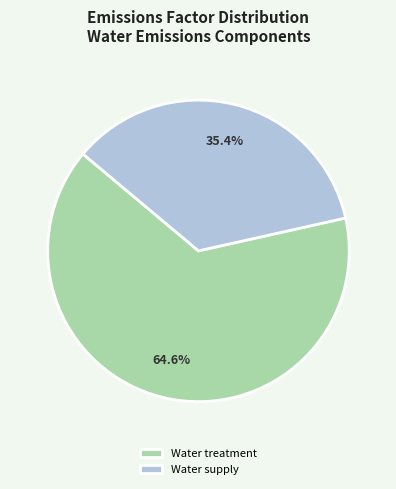

What is the total percentage of Water treatment and Water supply?

100.0%